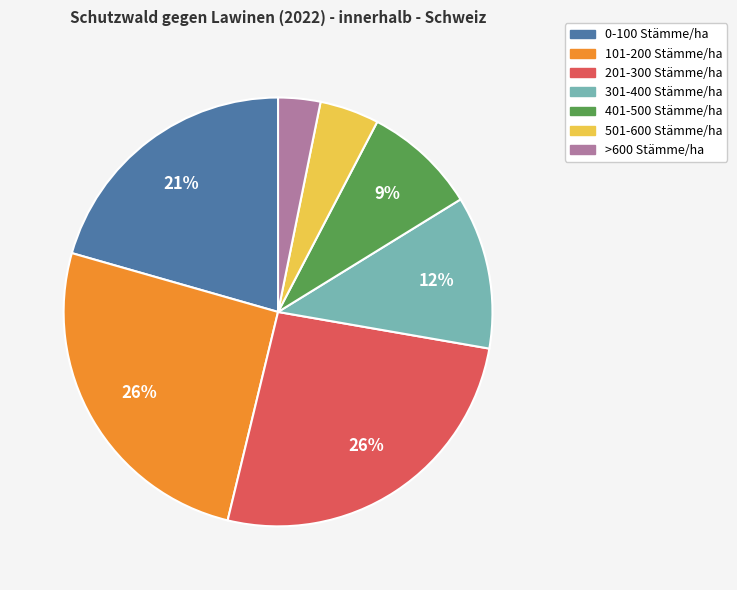

Which has a higher value, >600 Stämme/ha or 301-400 Stämme/ha?

301-400 Stämme/ha